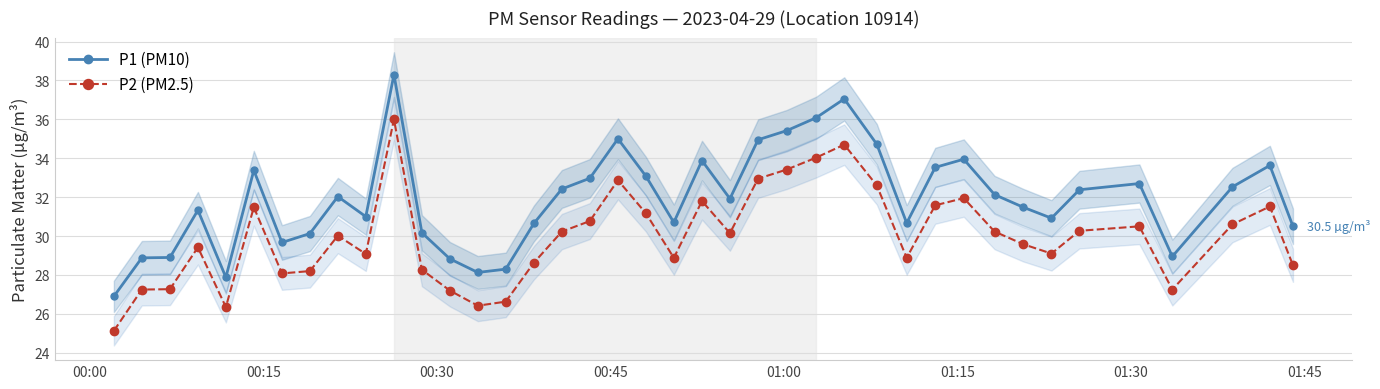

What is the sum of all P1 (PM10) values?

1276.0